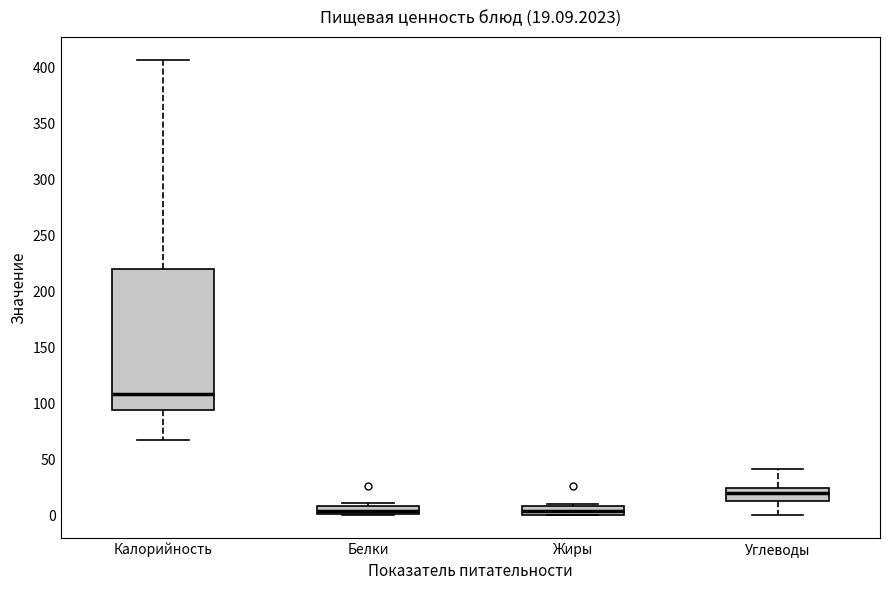

Which box's median line is the highest?

Калорийность